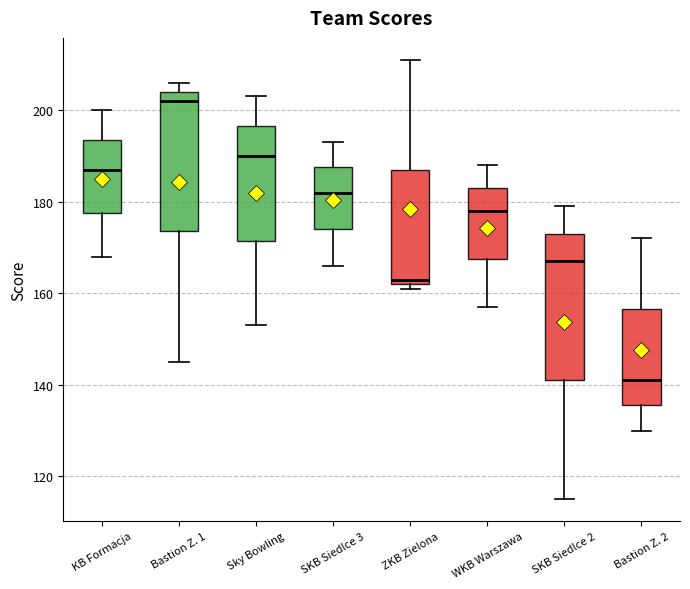

Where is the lower edge of the box for SKB Siedlce 3 on the y-axis? The values are not printed on the chart, so give them approximately, as read against the axis.

174